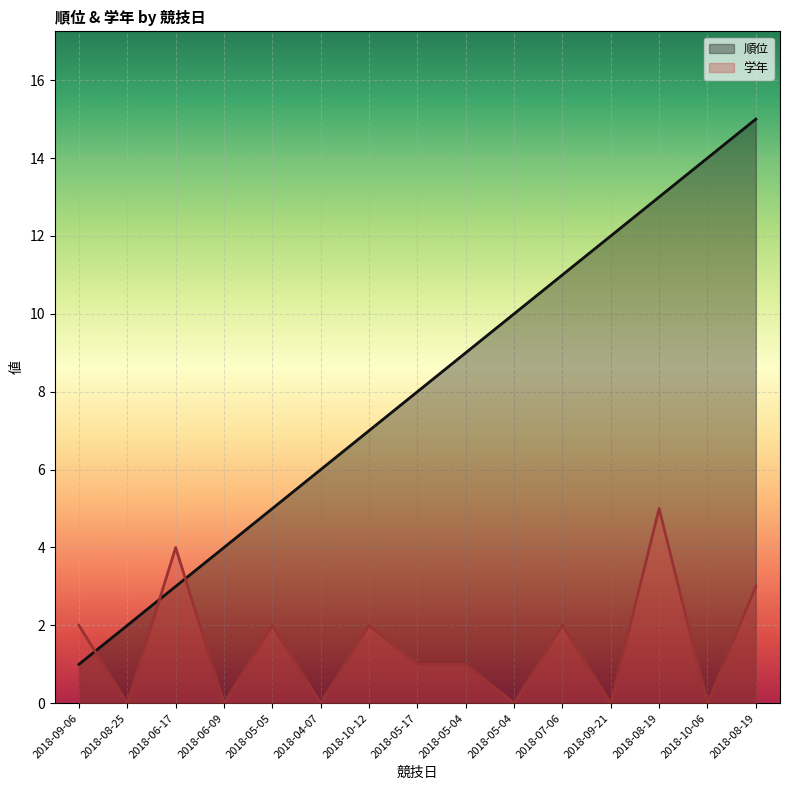

What is the maximum value for 学年?

5